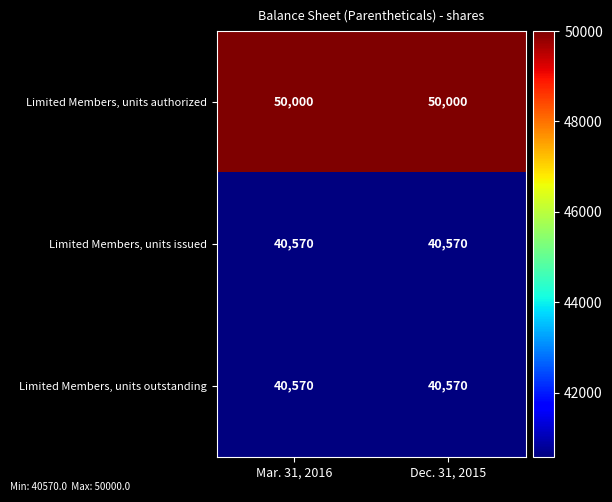

What is the difference between the highest and lowest values at Mar. 31, 2016?

9430